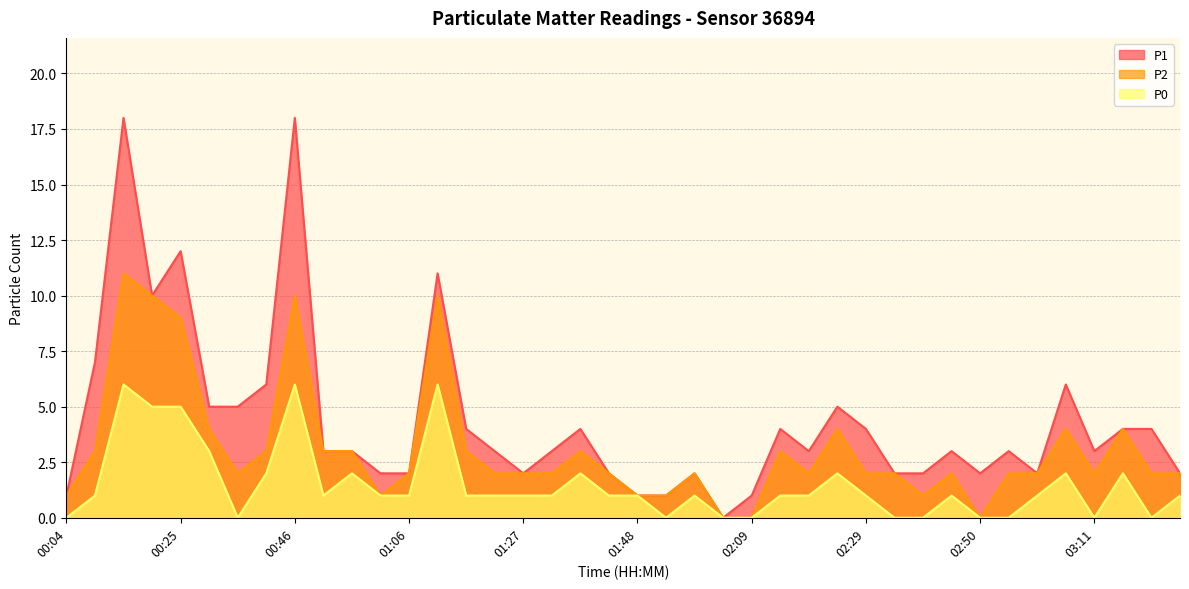

What is the total value across all series at 01:37?

9